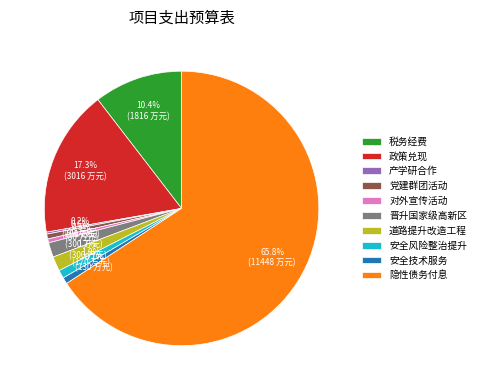

What is the total percentage of 政策兑现 and 党建群团活动?

17.9%